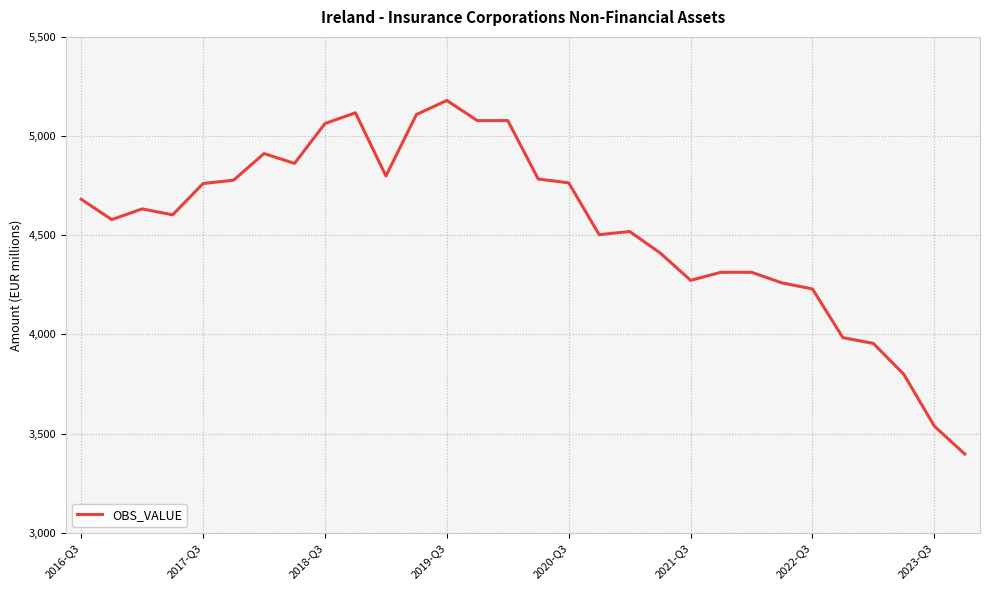

What is the maximum value shown in the chart?

5179.5